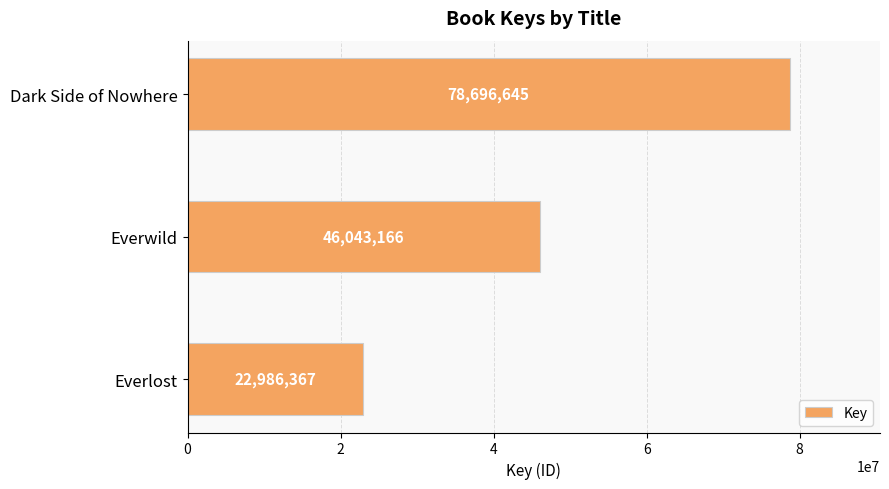

What is the approximate value at Dark Side of Nowhere, to the nearest 50?

78696650